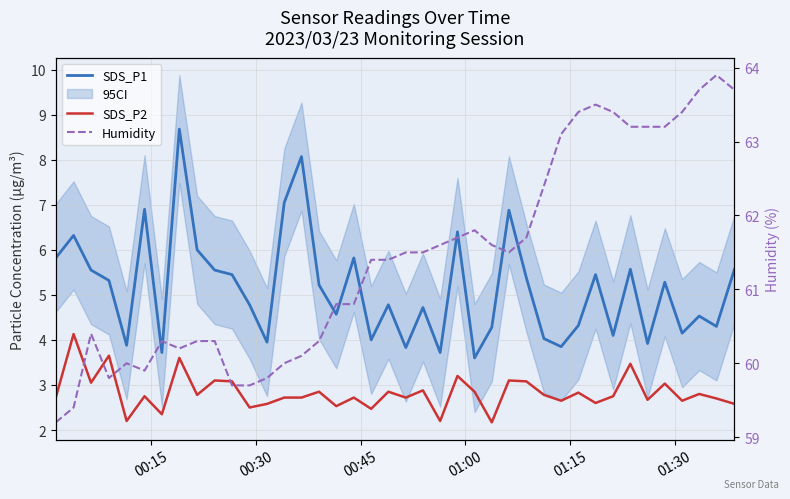

The SDS_P2 series shows 3.6 at 11. True or false?

False